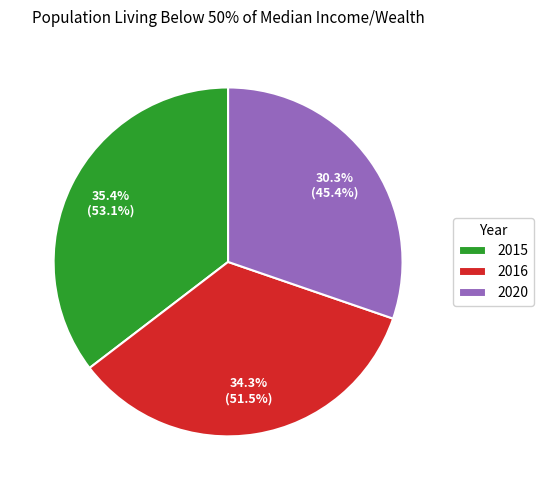

Is 2015 the majority of the pie?

No